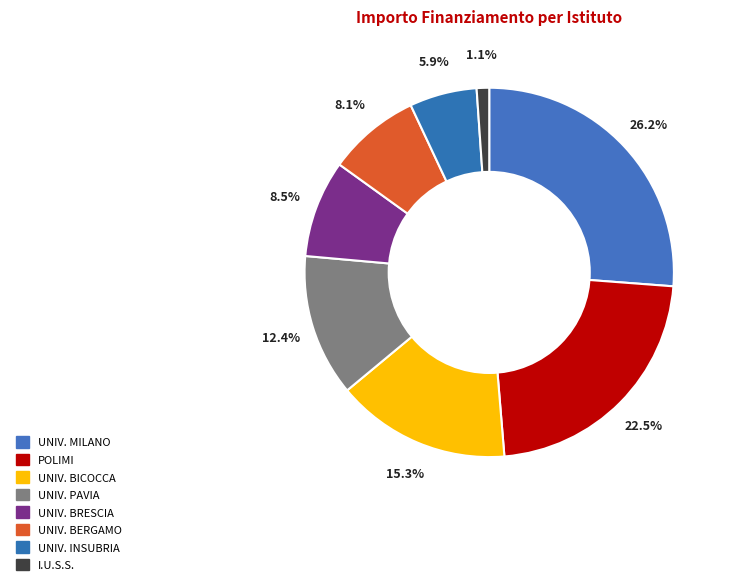

How many segments does this pie chart have?

8